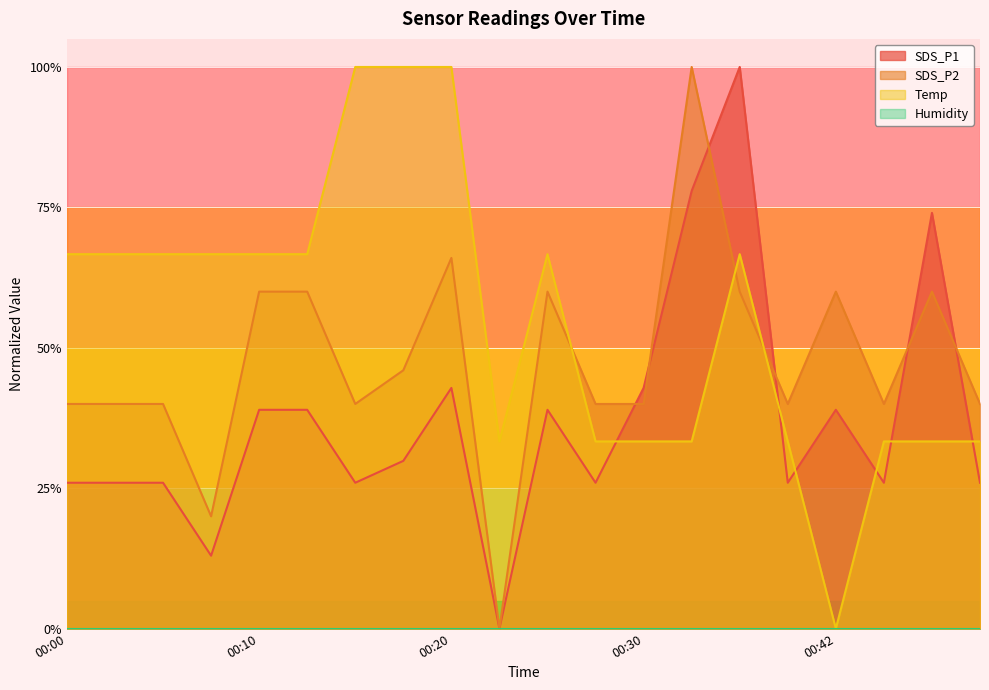

After their last crossing, which series has the higher values: SDS_P2 or Temp?

SDS_P2